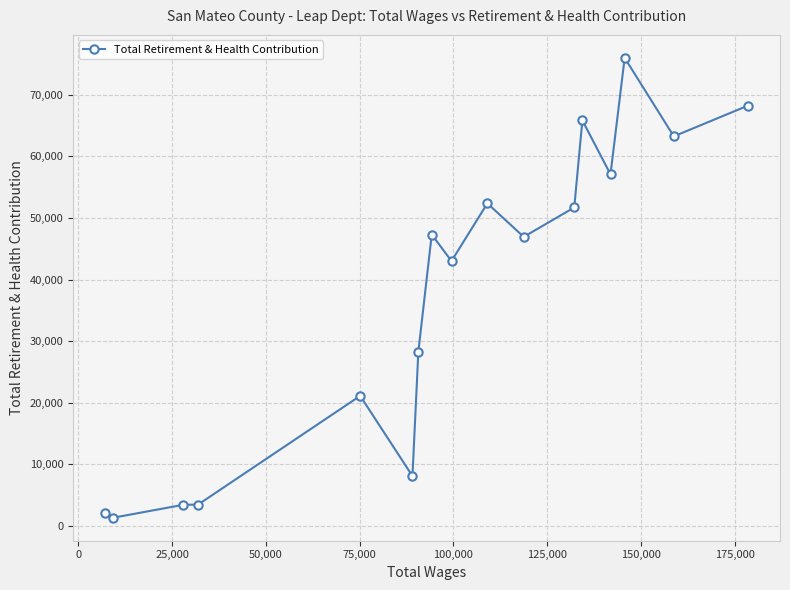

What is the difference between the maximum and minimum values?

74707